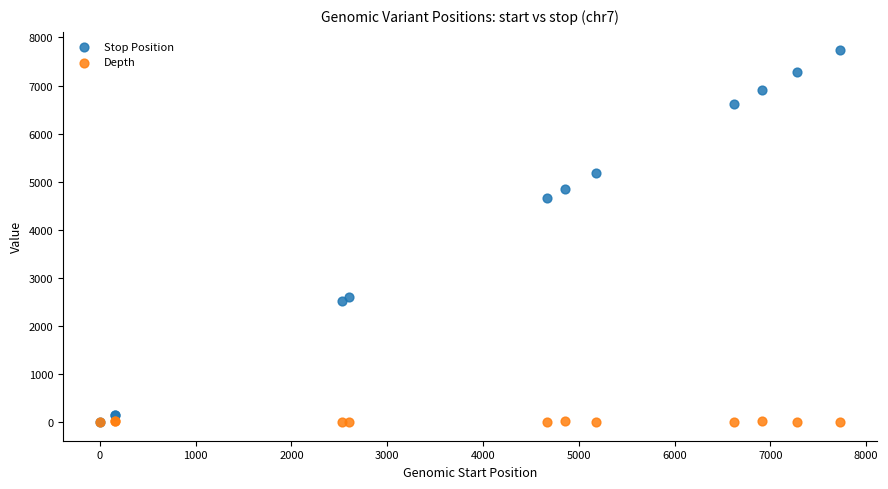

In the Stop Position series, what Y value is closest to 3865?

4668